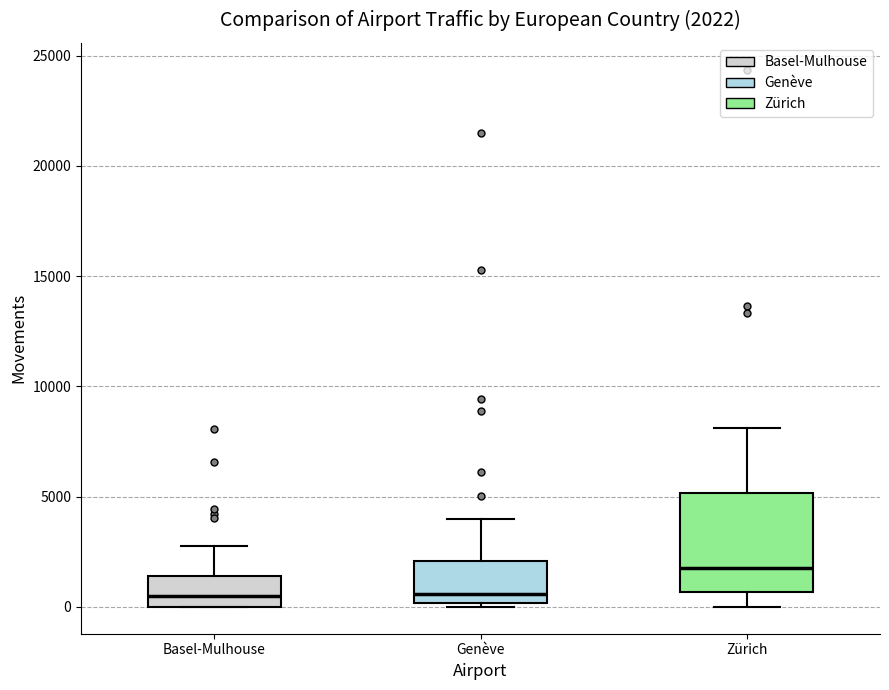

Which box has the highest median line?

Zürich